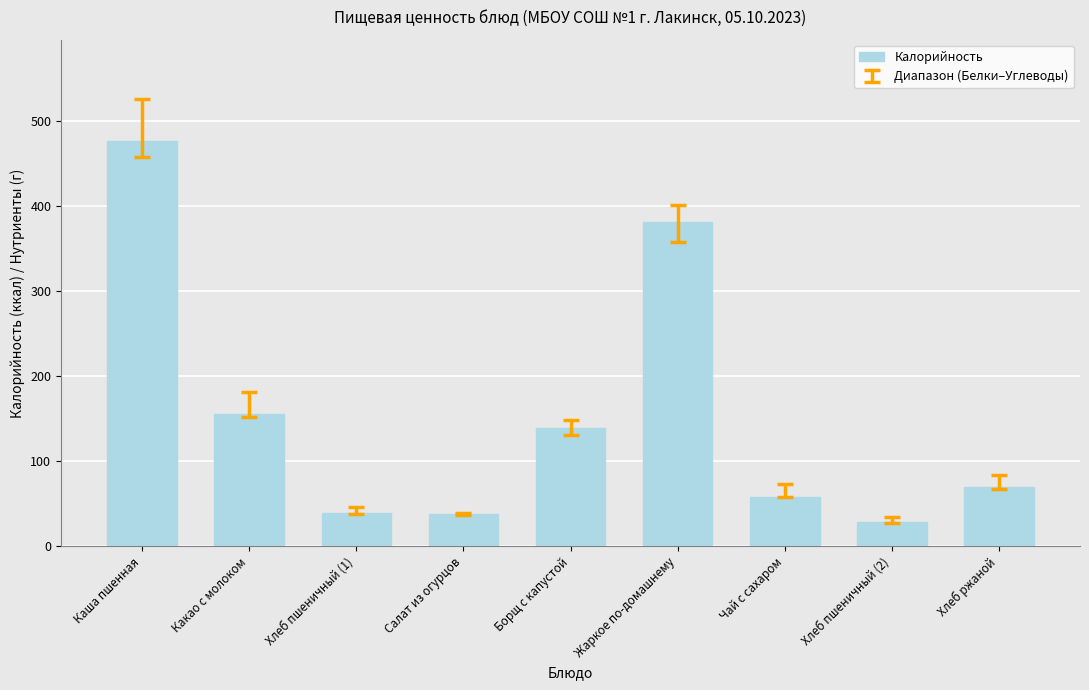

What is the difference between the maximum and minimum values?

447